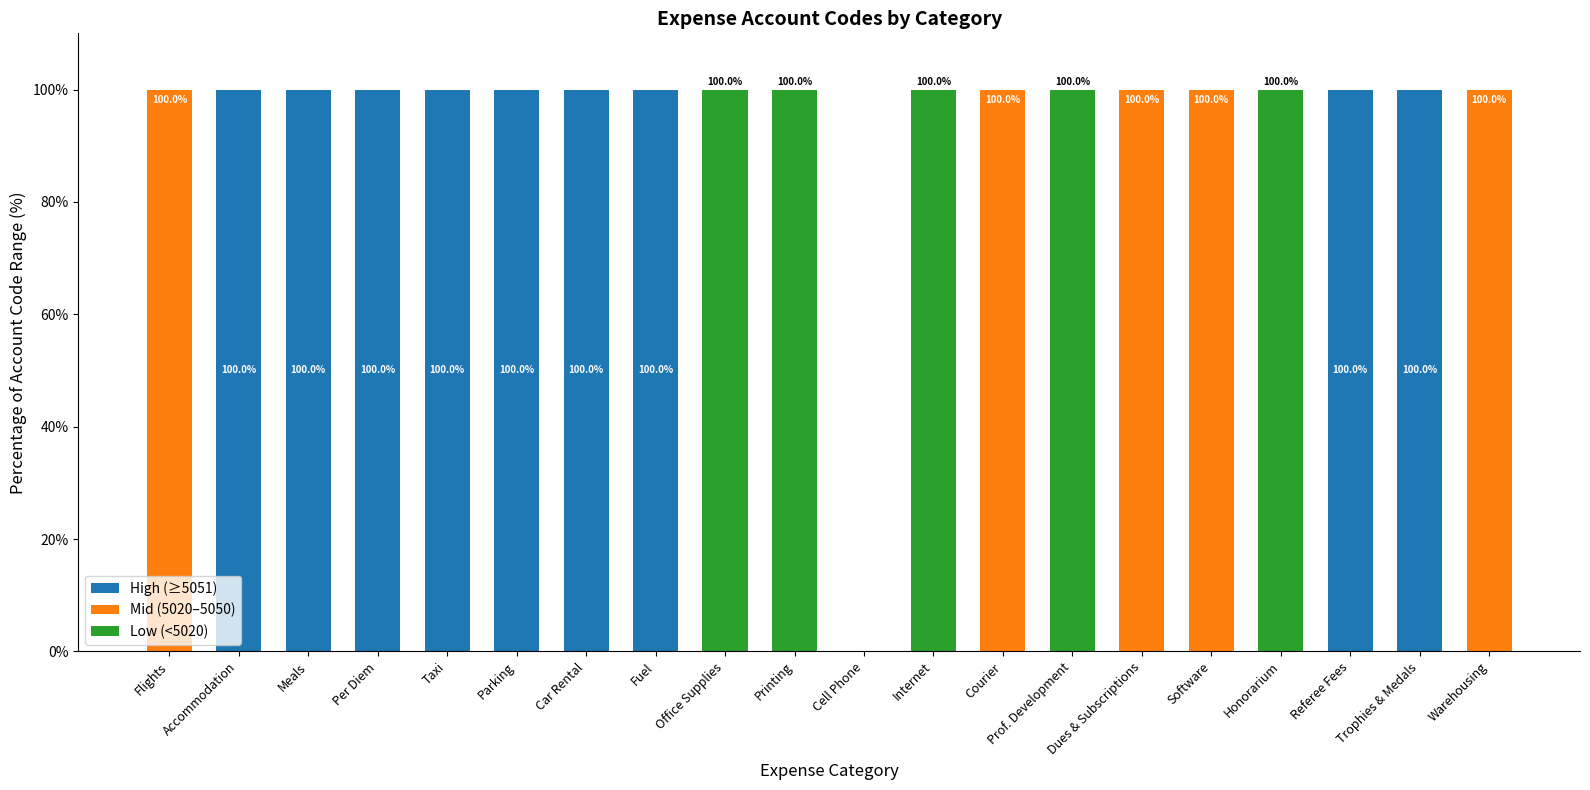

What is the maximum value for High (≥5051)?

100